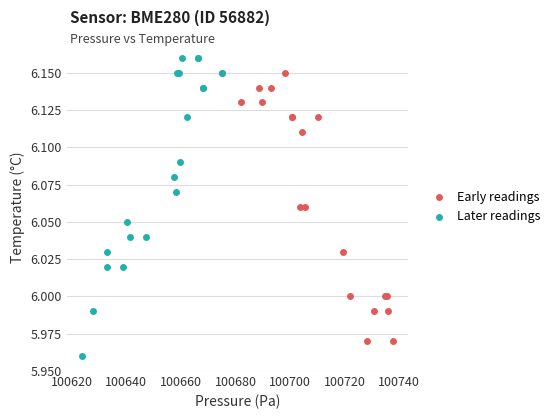

Which series reaches the minimum Y coordinate?

Later readings